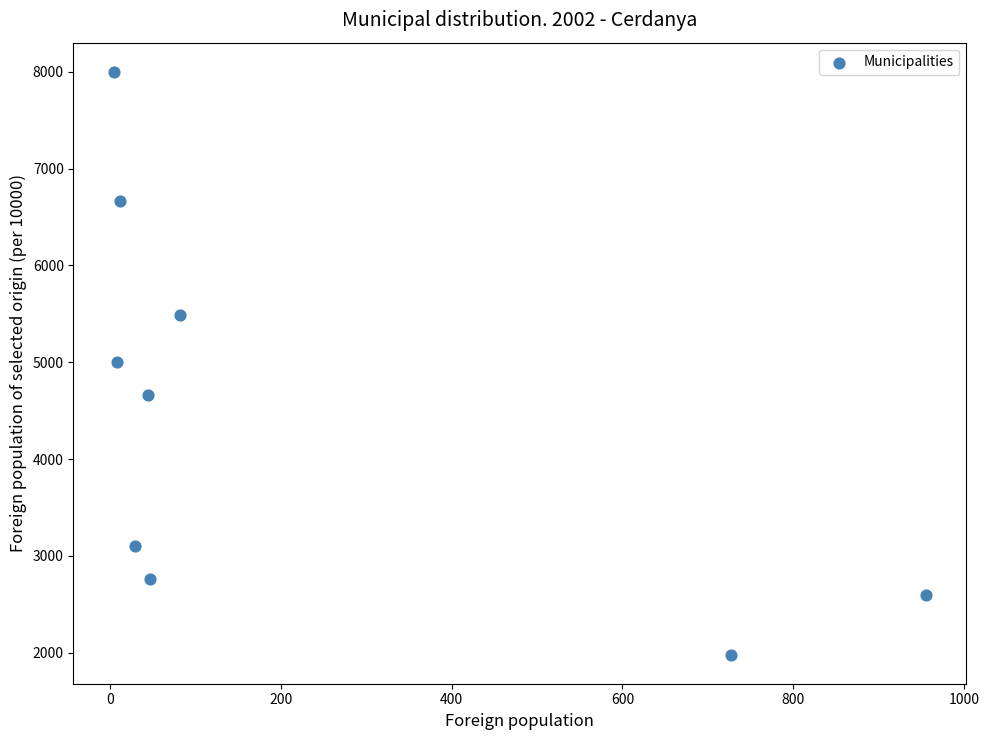

What is the average X value?

212